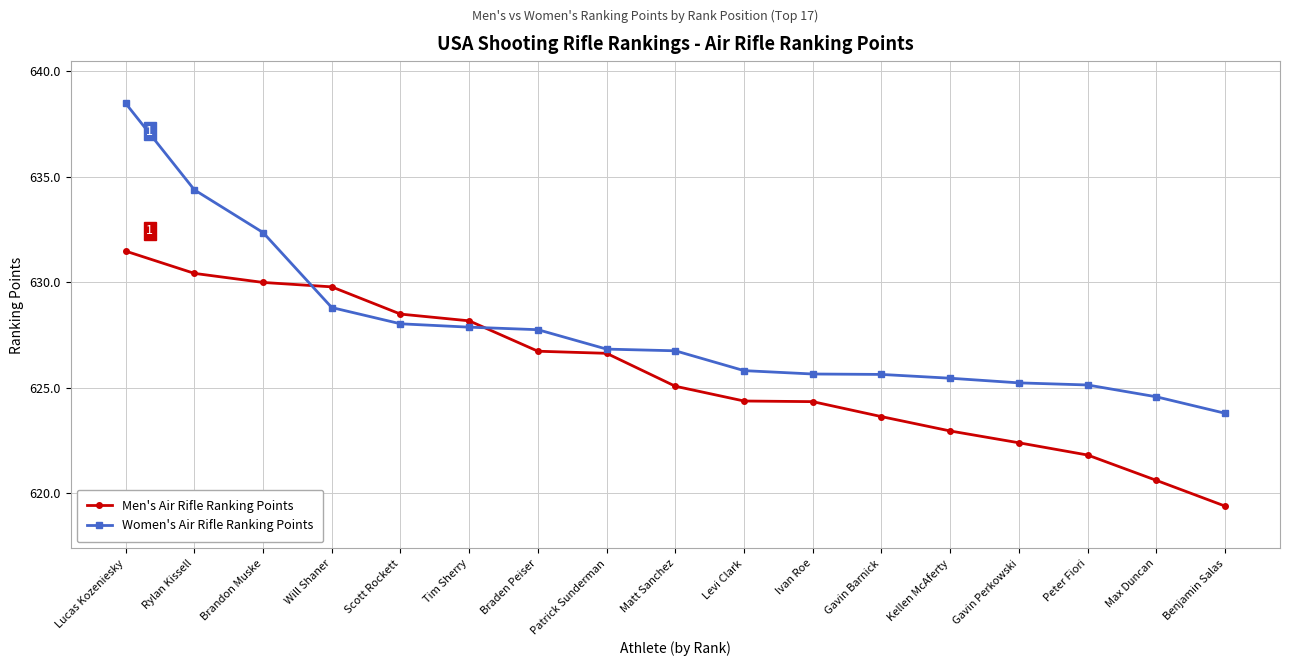

At which category is the sum across all series the highest?

Lucas Kozeniesky